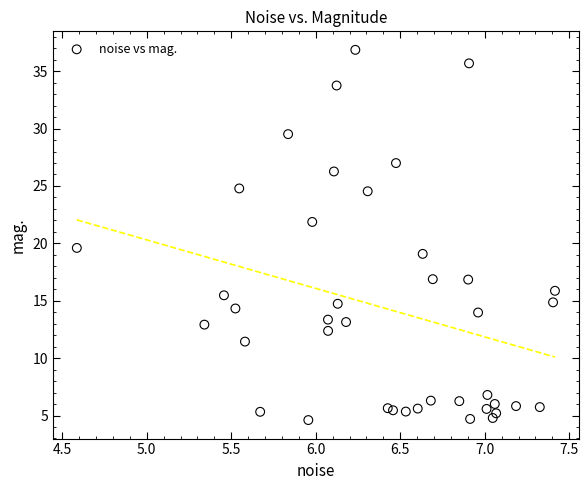

What is the range of Y values (max minus min)?

32.3